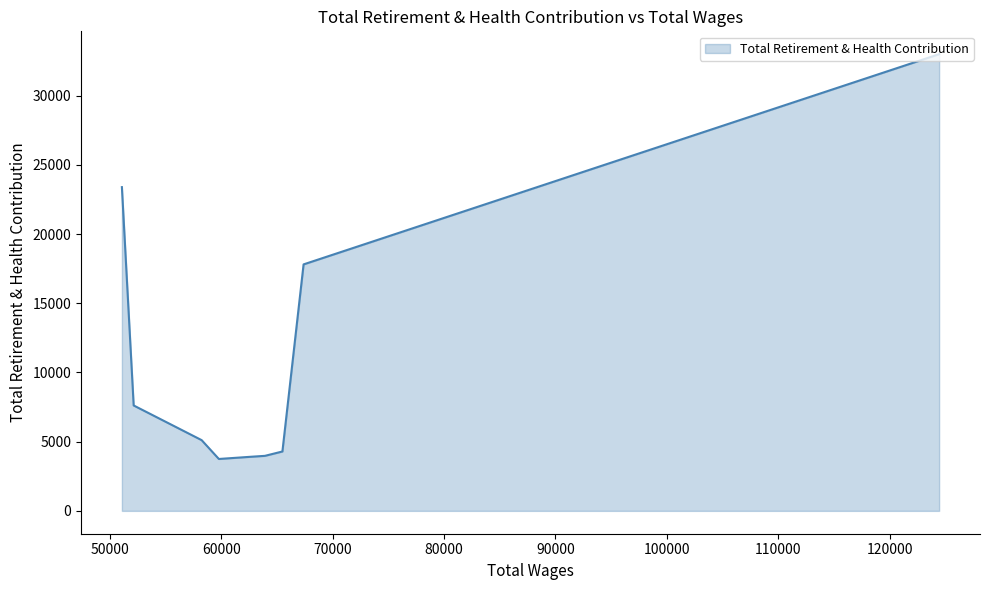

What is the difference between the maximum and minimum values?

29249